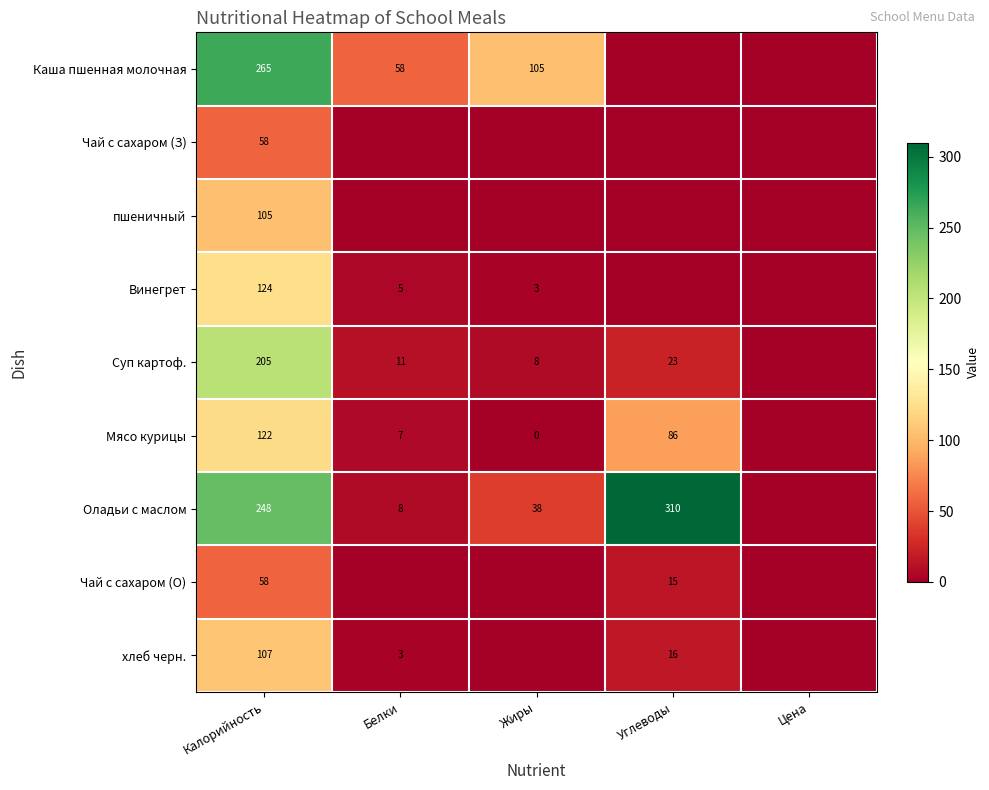

What is the sum of the Мясо курицы values at Белки and Жиры?

7